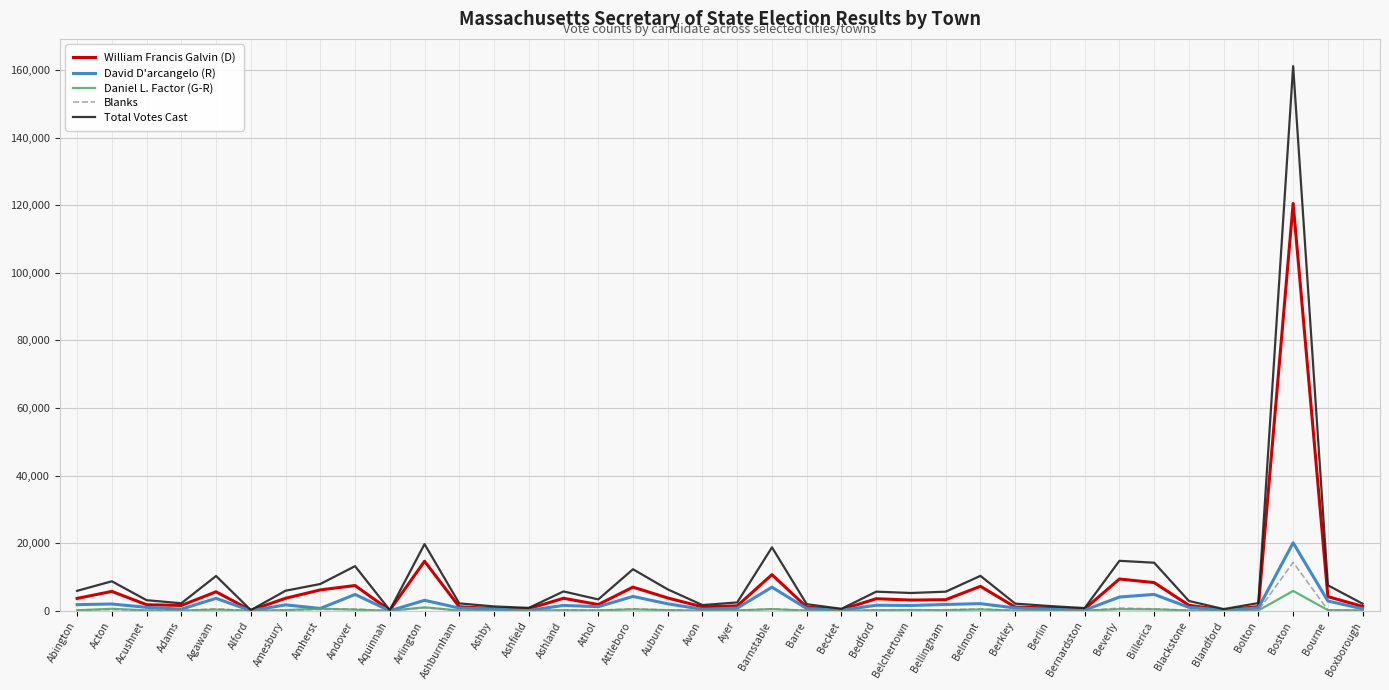

What is the sum of all Daniel L. Factor (G-R) values?

14156